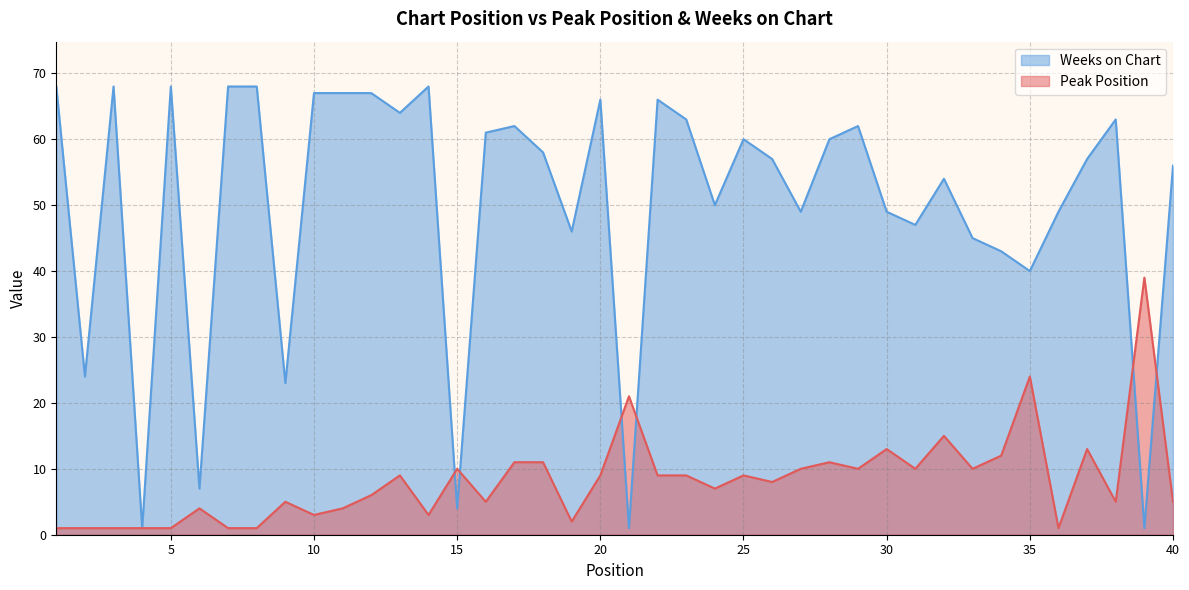

The Peak Position series shows 4 at 14. True or false?

False